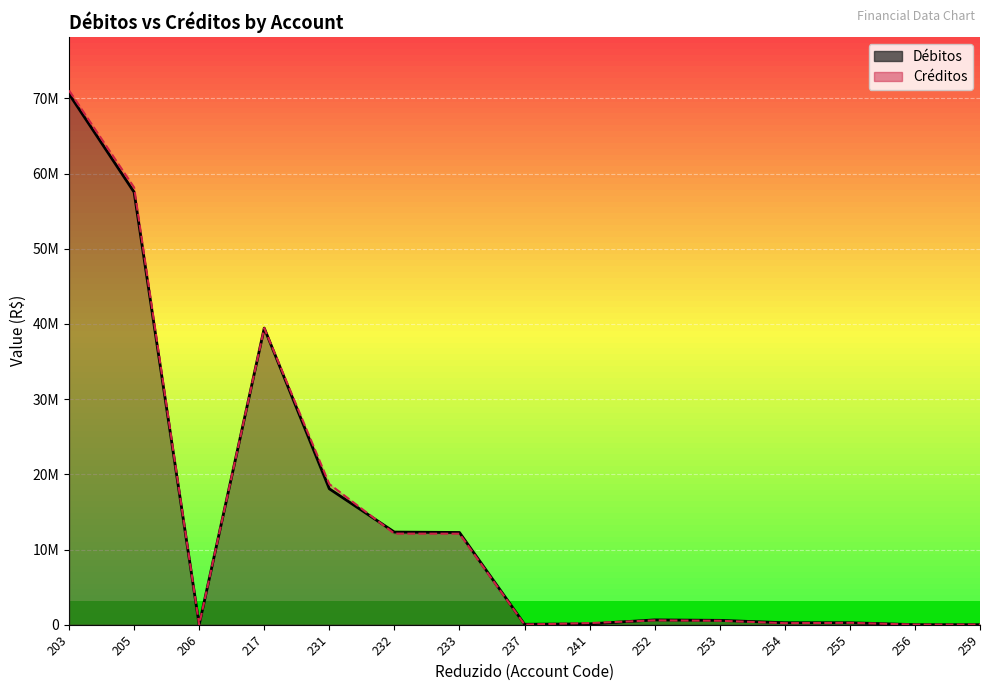

Which series has the widest spread of values?

Créditos